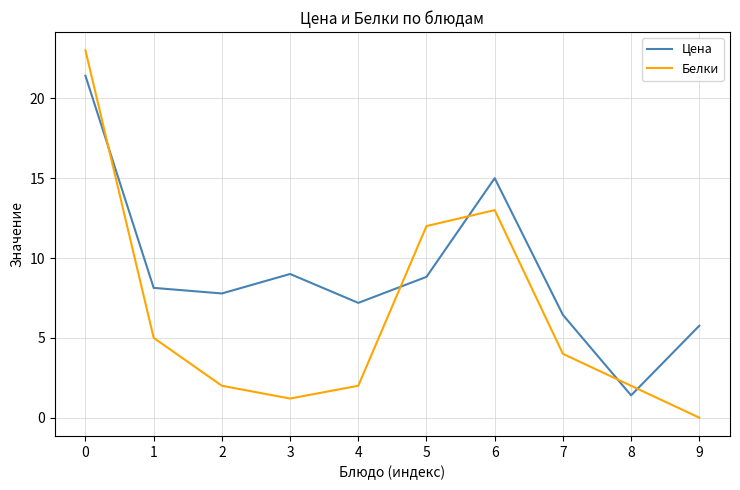

Which series has the largest range (max minus min)?

Белки